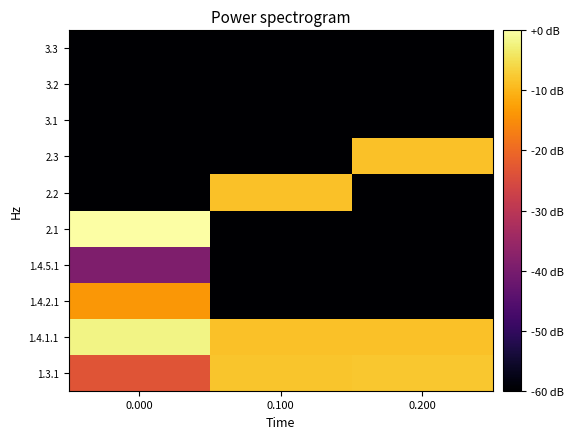

Which category has the lowest value across all series?

0.100